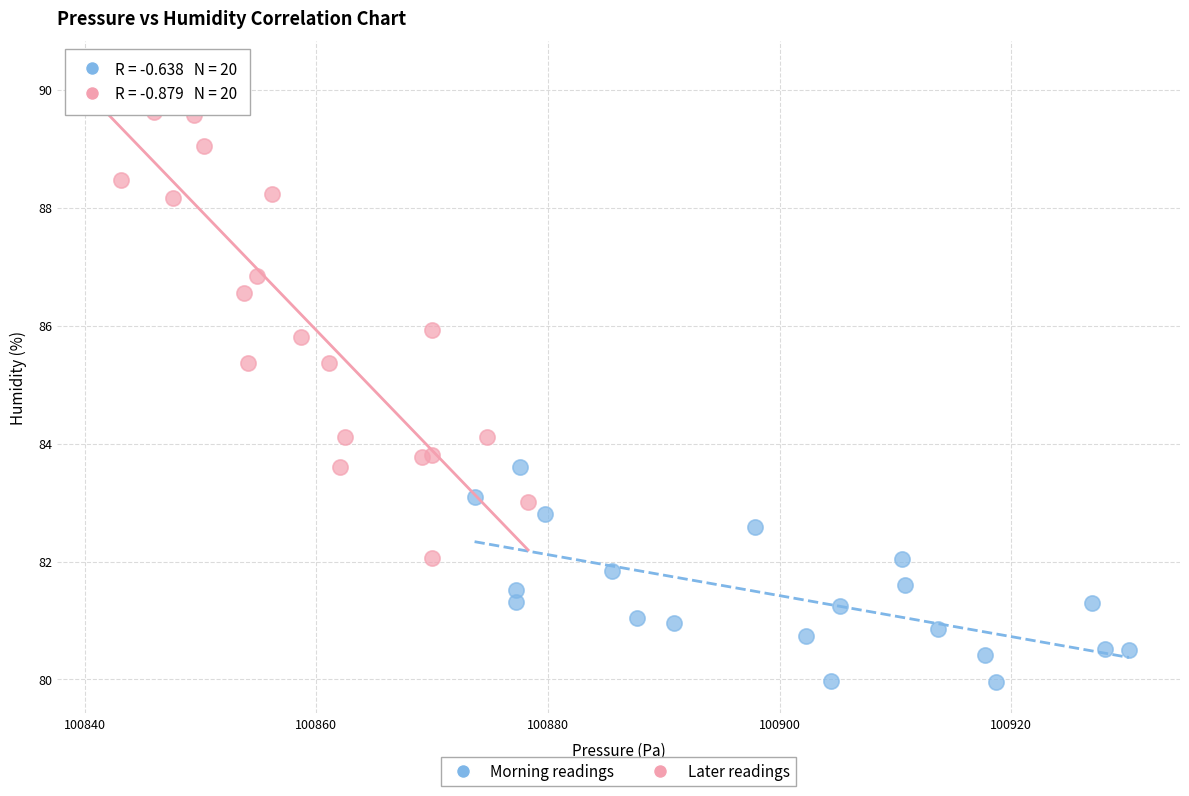

Which series contains the highest Y value?

Later readings